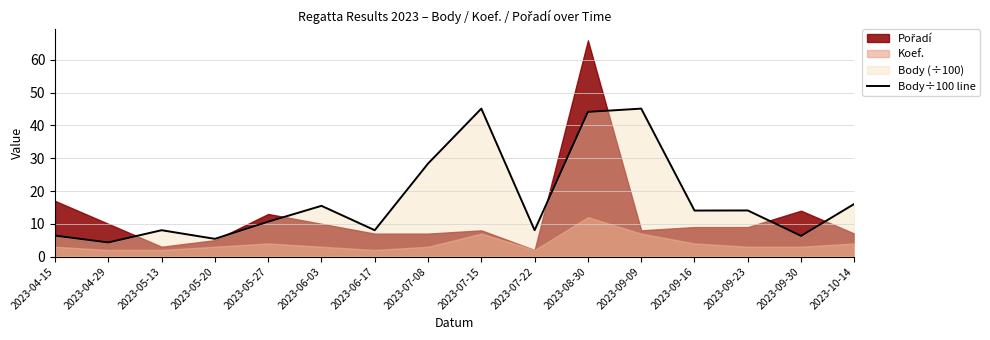

What is the difference between the values at 2023-04-15 and 2023-09-23?

7.7